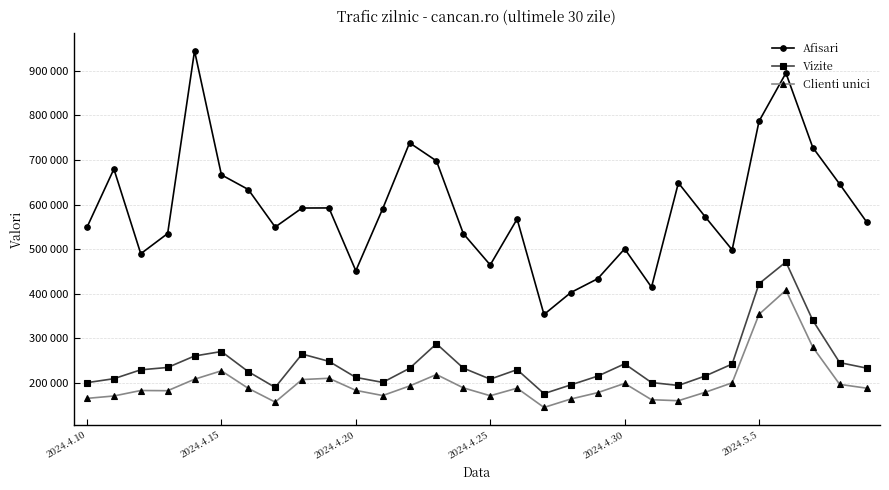

Is this an area chart (filled region under the line)?

No